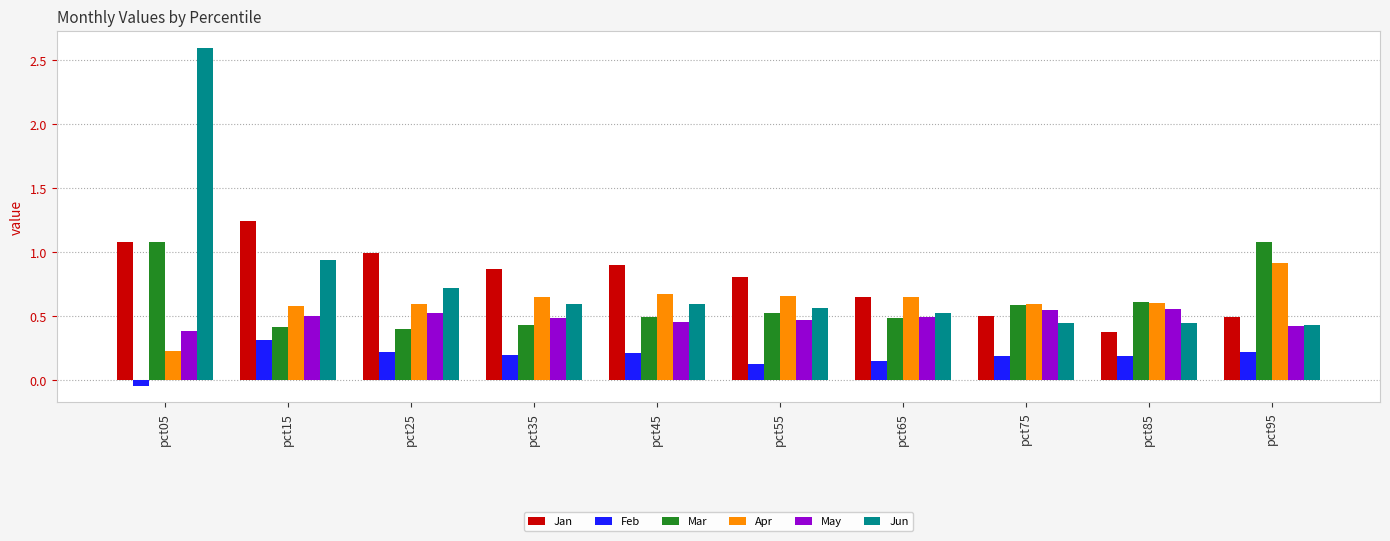

Where is May nearest to the value 0?

pct05